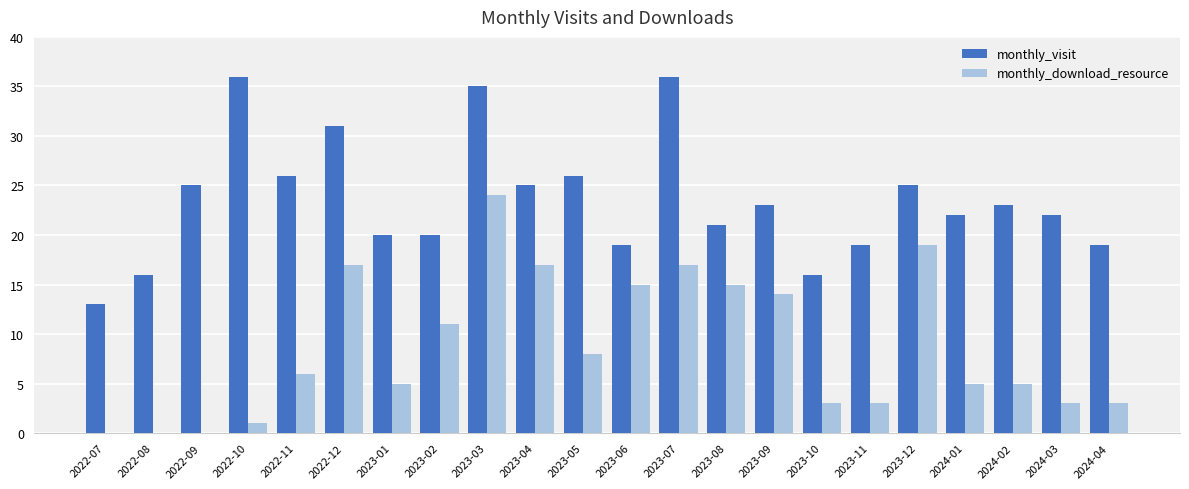

Which series has the largest range (max minus min)?

monthly_download_resource